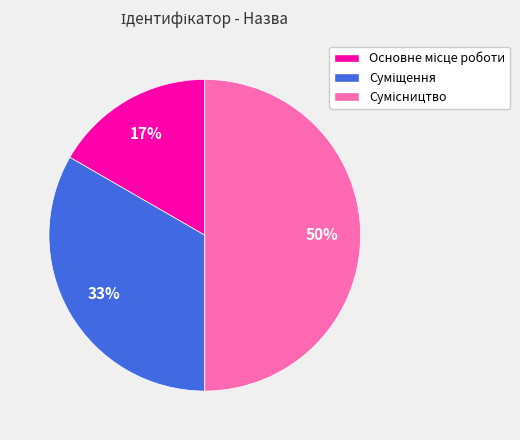

How many segments does this pie chart have?

3